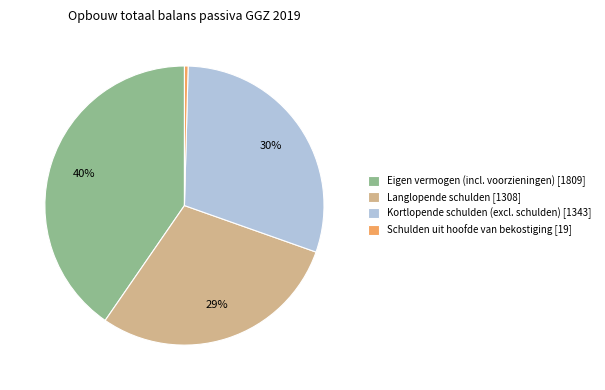

Combined, do Kortlopende schulden (excl. schulden) [1343] and Langlopende schulden [1308] account for over 50%?

Yes